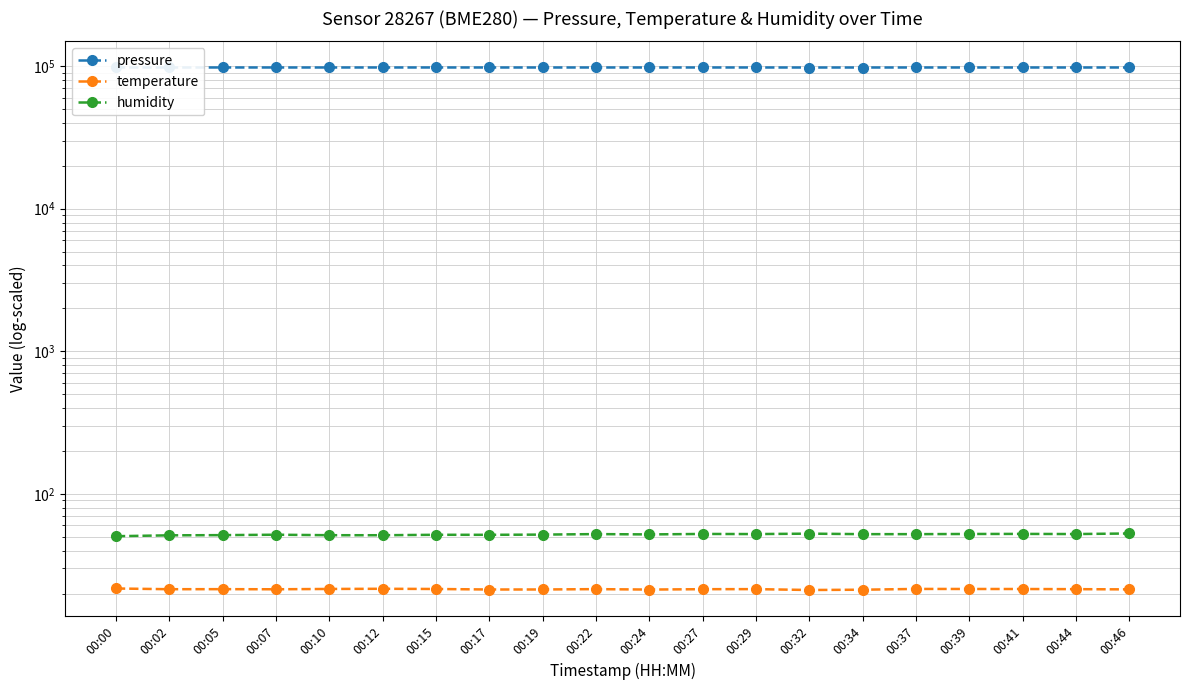

The value of temperature at 00:00 is 38.3. True or false?

False